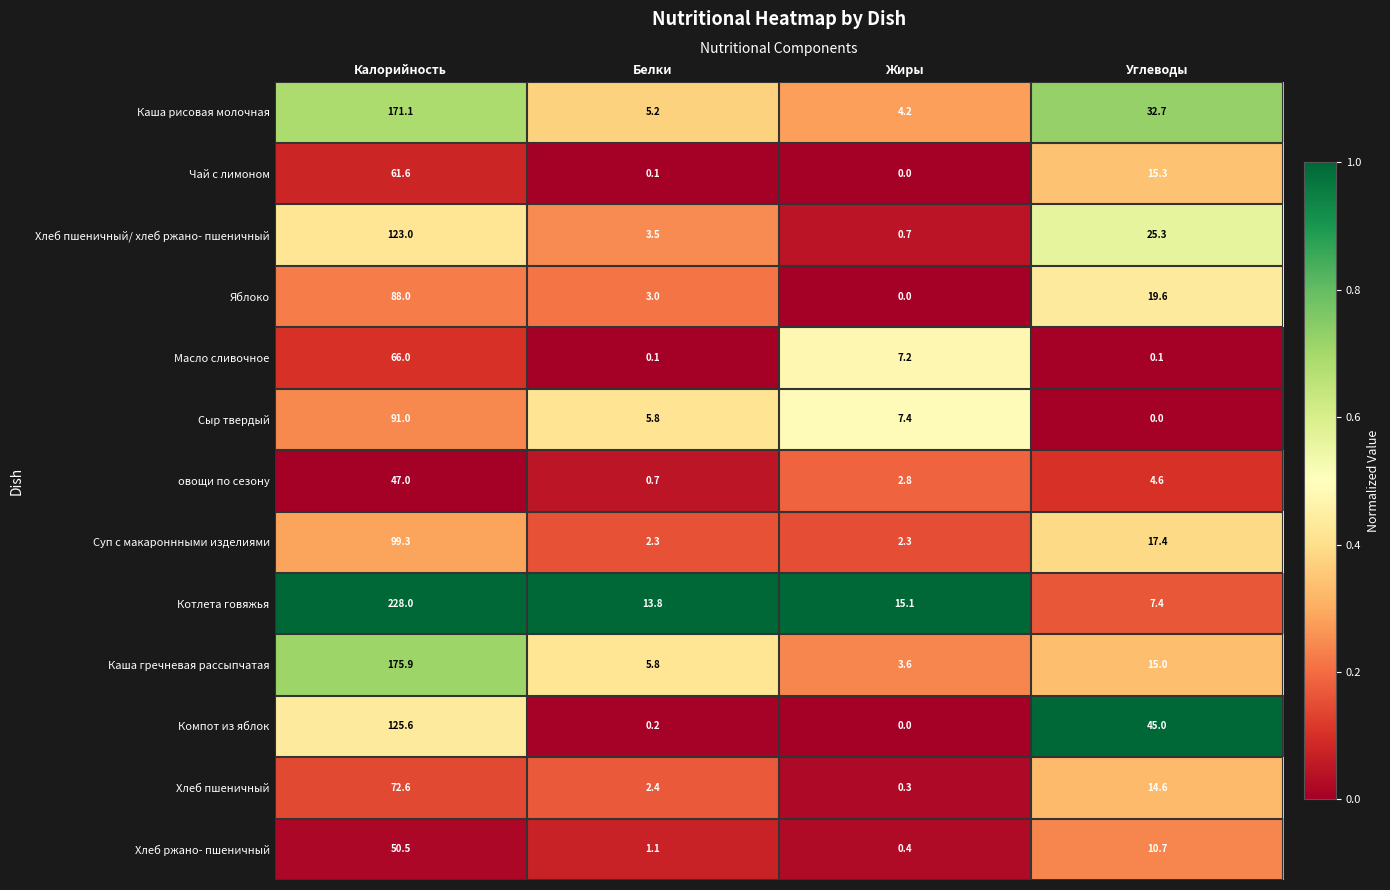

What is the total value across all series at Калорийность?

1399.6